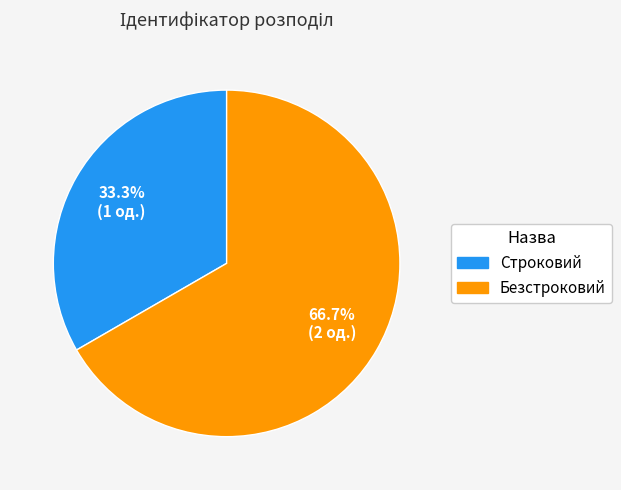

True or false: Безстроковий accounts for 72% of the total.

False